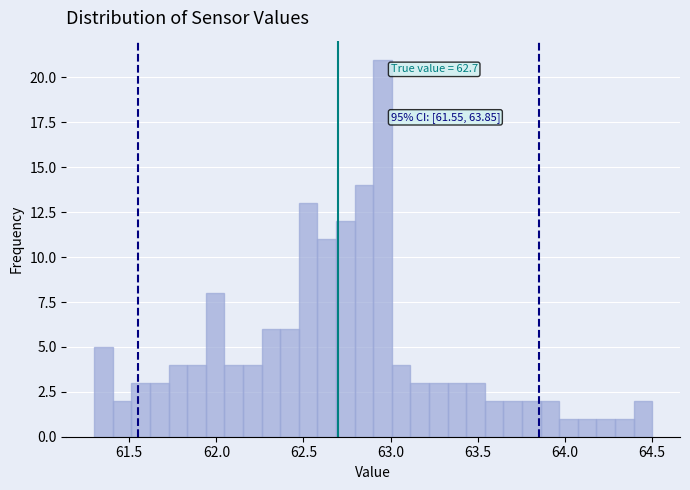

Read against the x-axis, roughly where is the centre of the tallest bar?

62.95